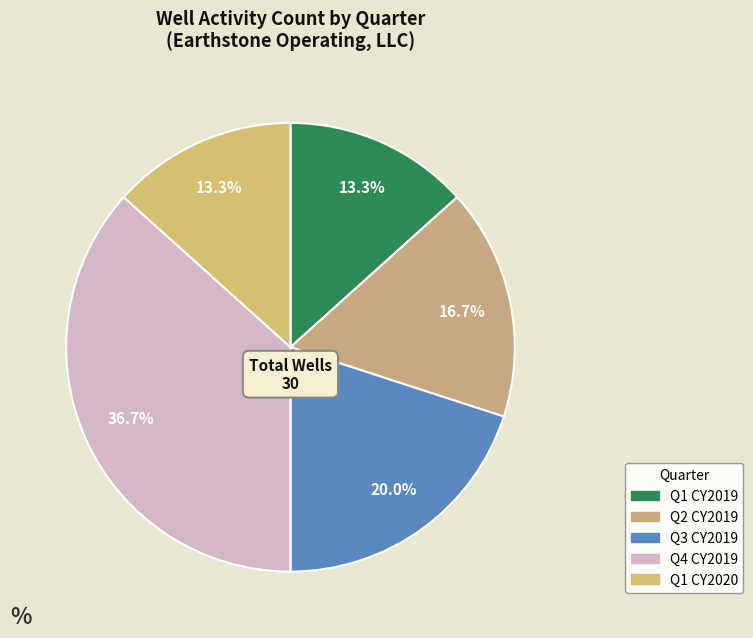

Does any single category account for the majority?

No